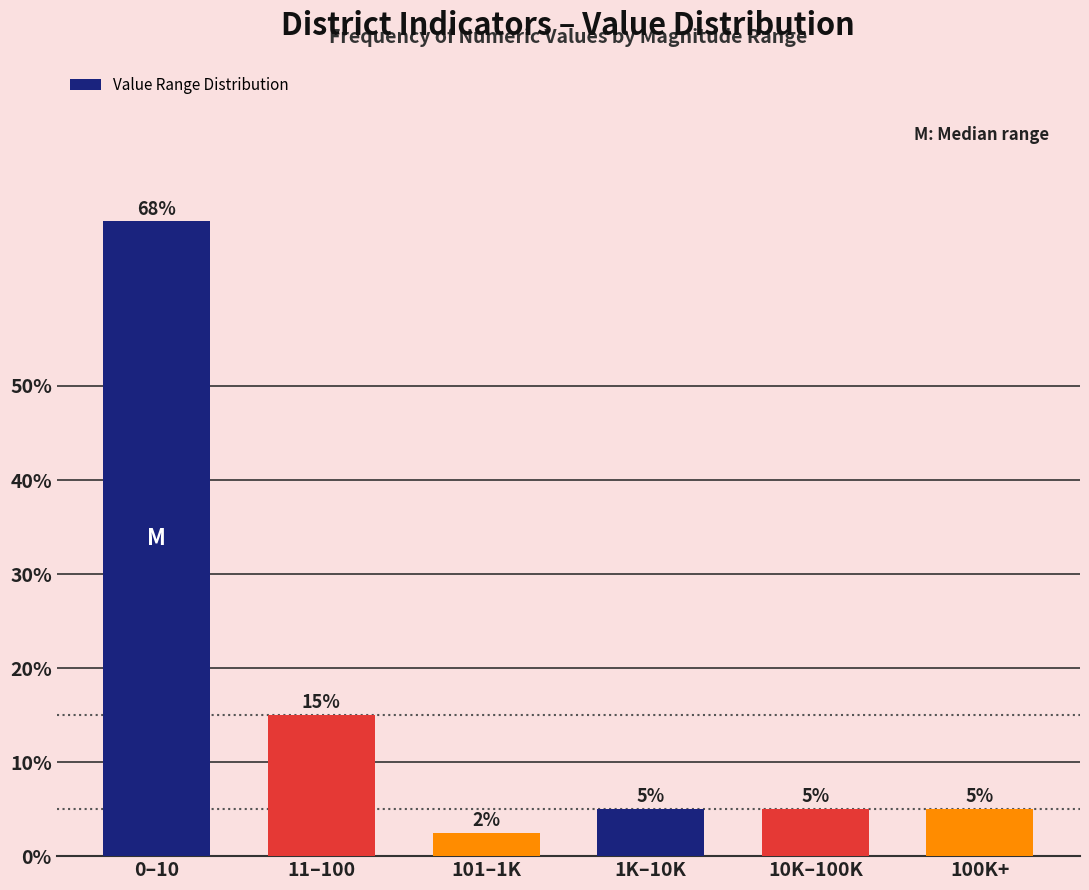

At which category does the chart reach its minimum across all series?

101–1K